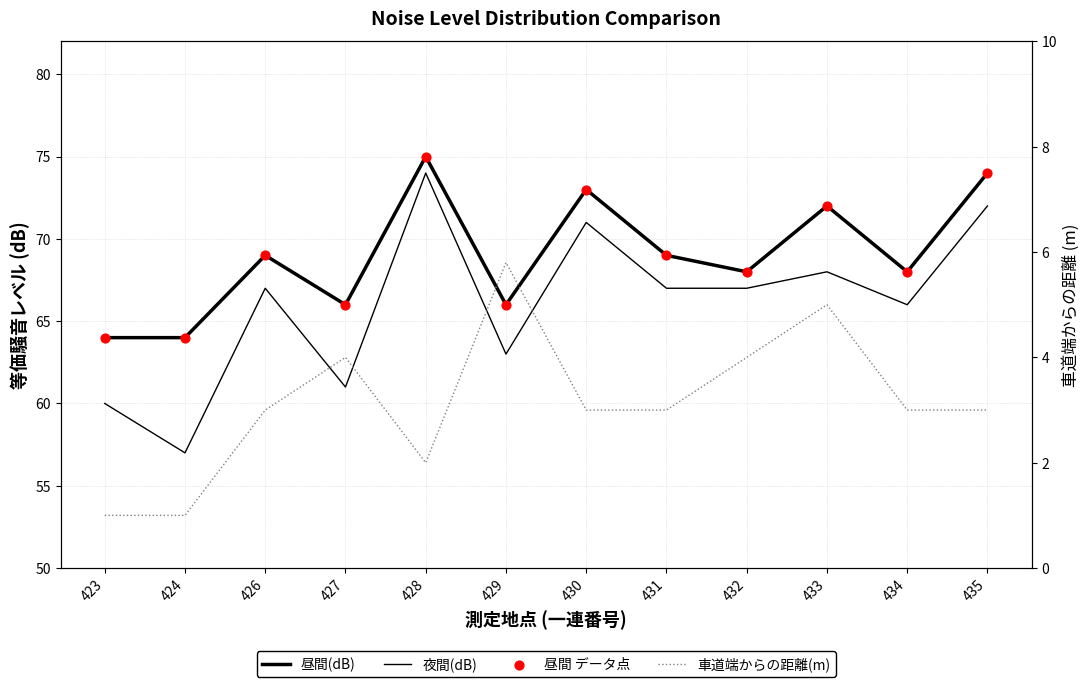

What are all the series names shown in the legend?

昼間(dB), 夜間(dB), 昼間 データ点, 車道端からの距離(m)